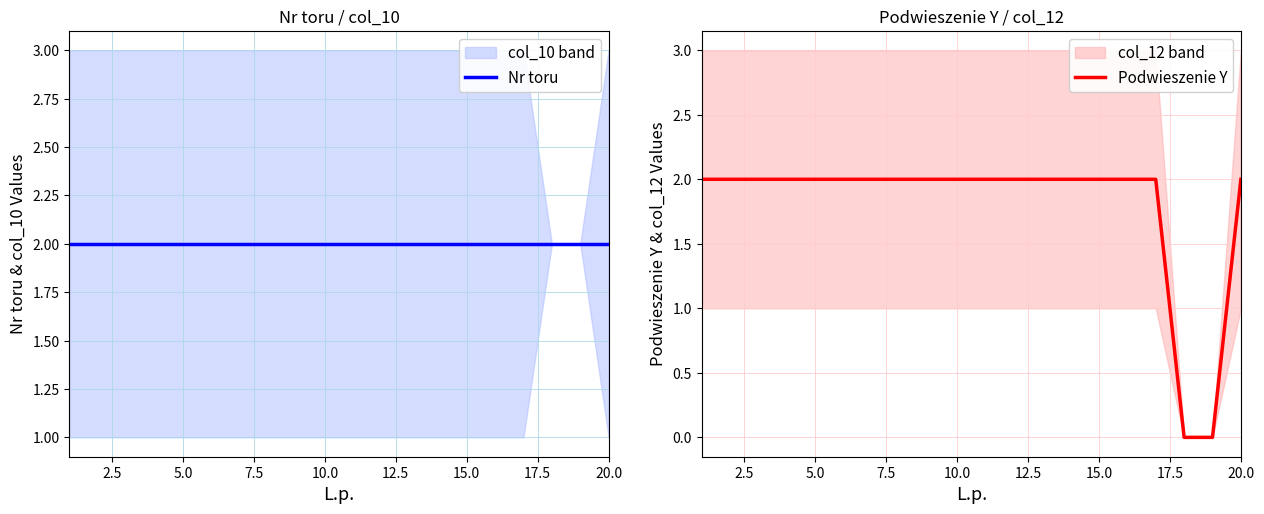

Is it true that Podwieszenie Y equals 1 at 20.0?

False